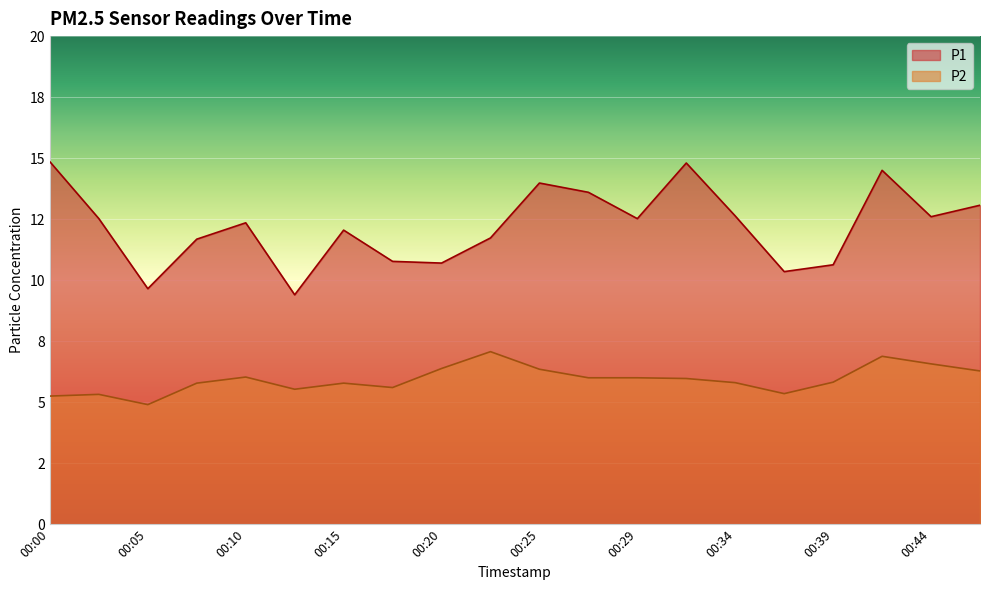

List the labels in order of P1 value, largest first.

00:00, 00:32, 00:42, 00:25, 00:27, 00:47, 00:34, 00:44, 00:03, 00:29, 00:10, 00:15, 00:22, 00:07, 00:17, 00:20, 00:39, 00:37, 00:05, 00:12